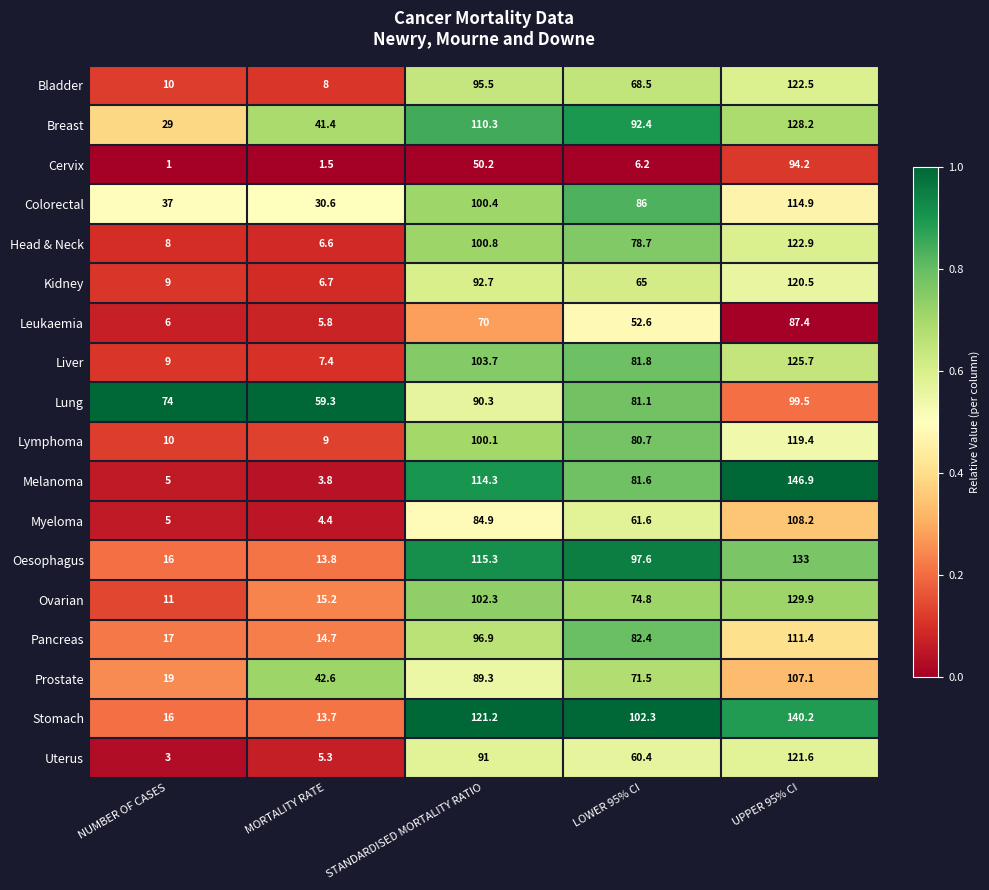

Count the number of data series in this chart.

18